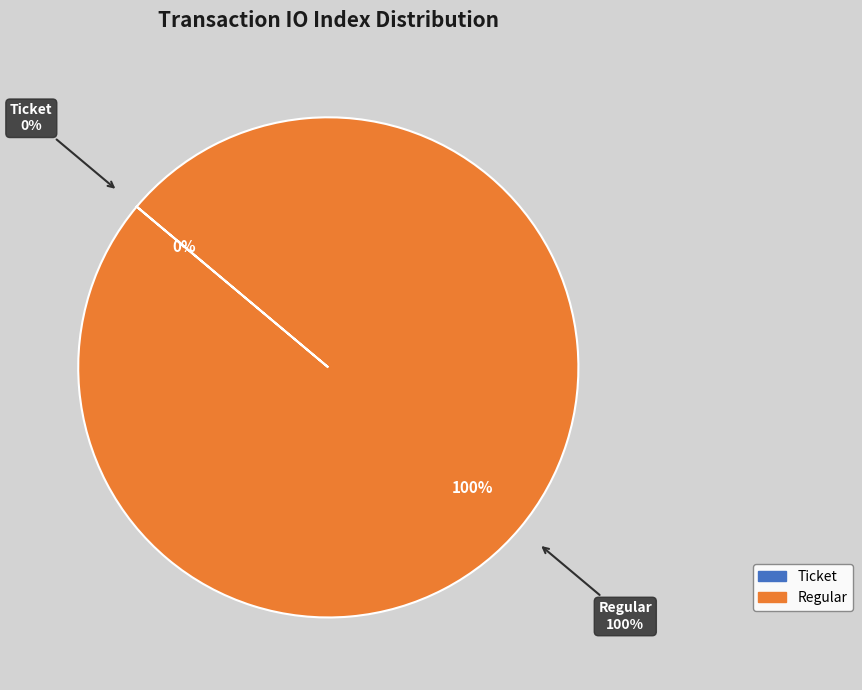

To the nearest percent, what is the difference between the Regular and Ticket slice percentages?

100%